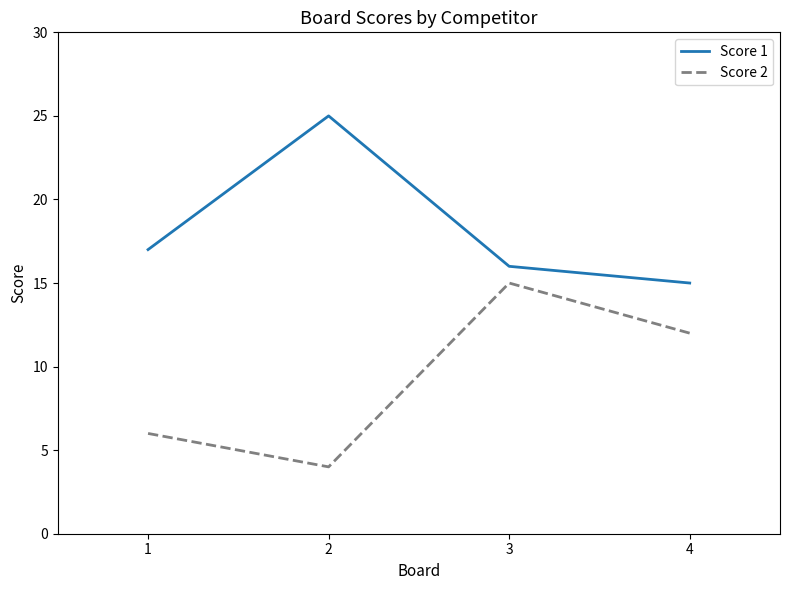

How many lines are shown in the chart?

2